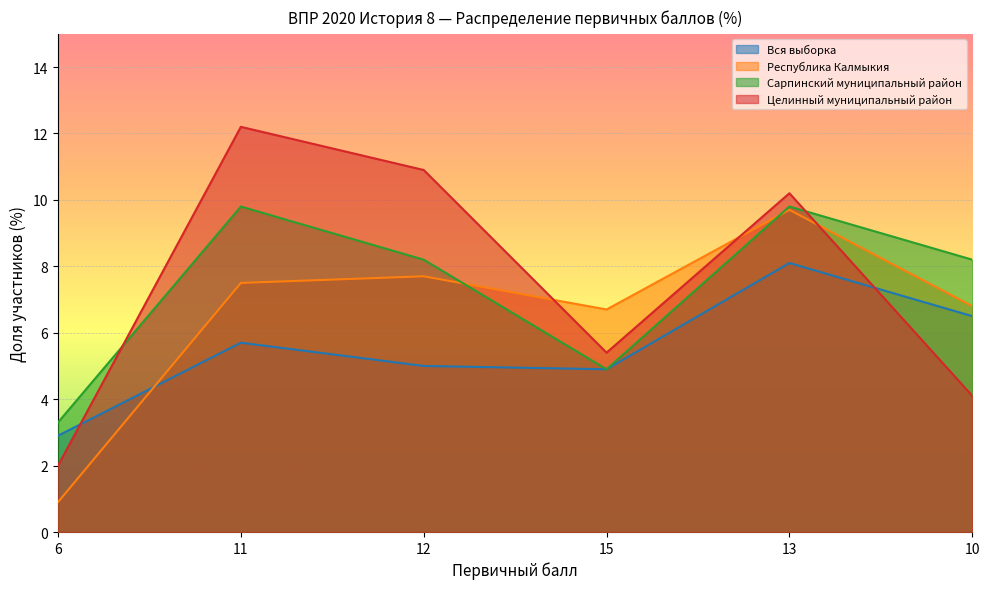

The Целинный муниципальный район series shows 2.0 at 6. True or false?

True